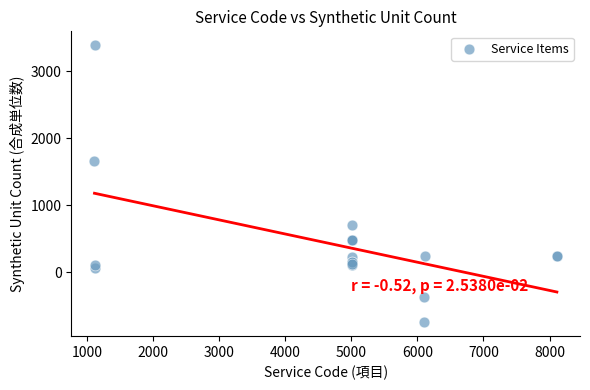

What Y value in the scatter plot is closest to 1320?

1655